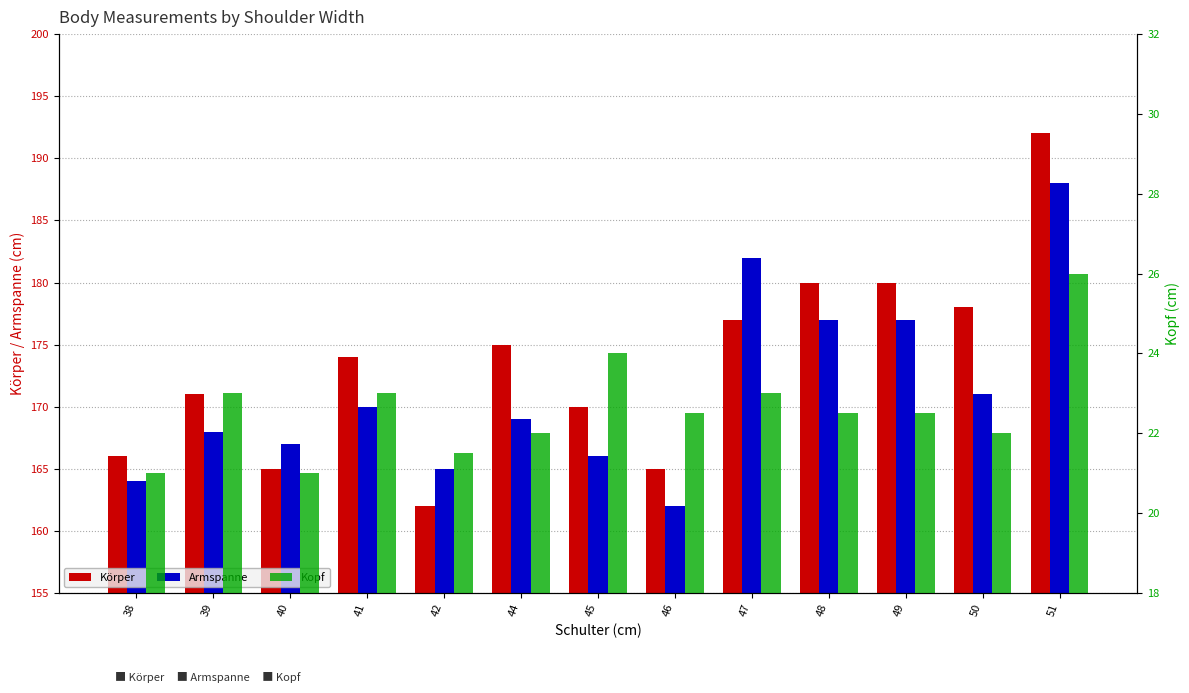

What is the difference between the maximum and minimum values in the Armspanne series?

26.0